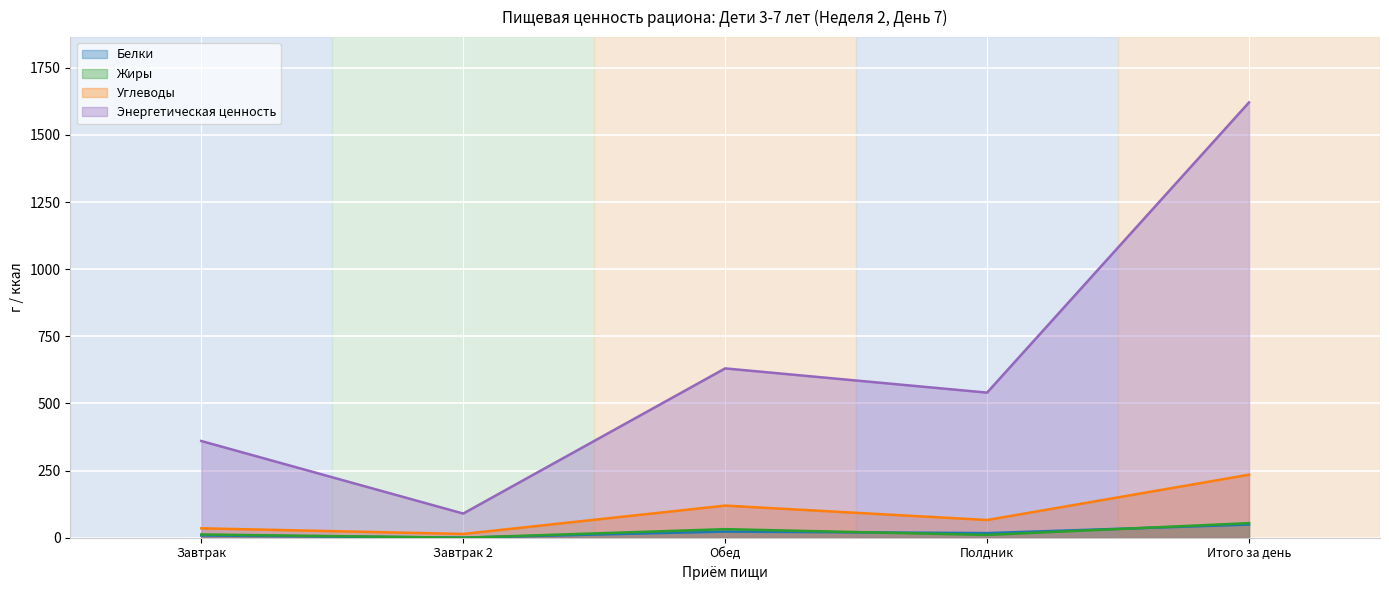

True or false: Жиры and Углеводы intersect in this chart.

False